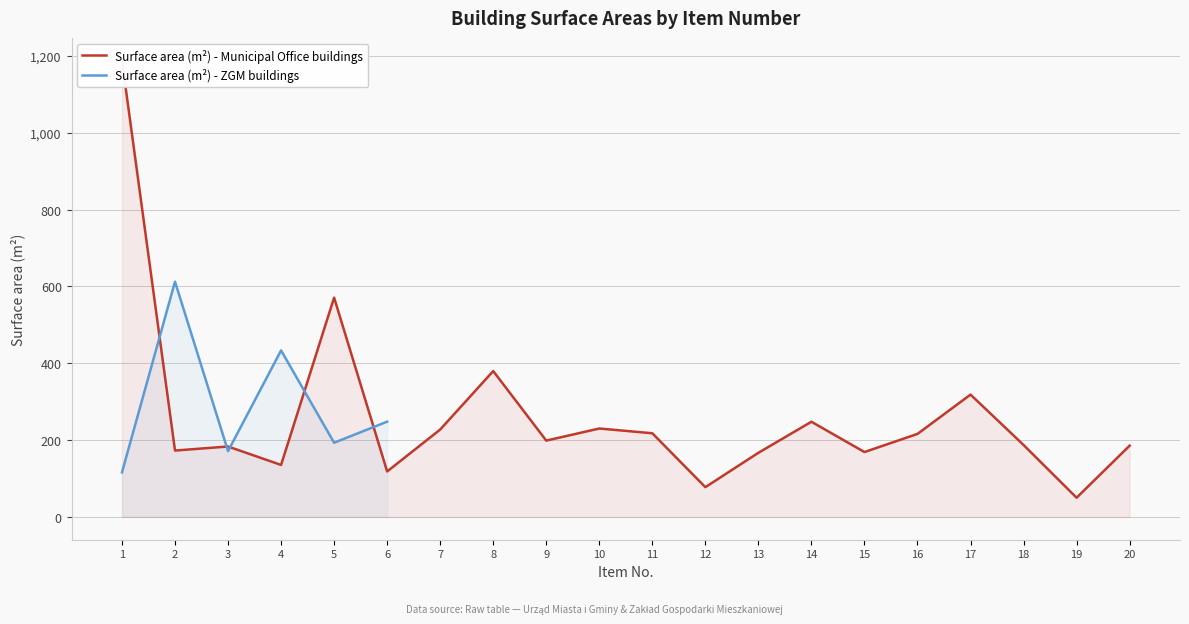

What is the change in value from 4 to 10?

+94.9